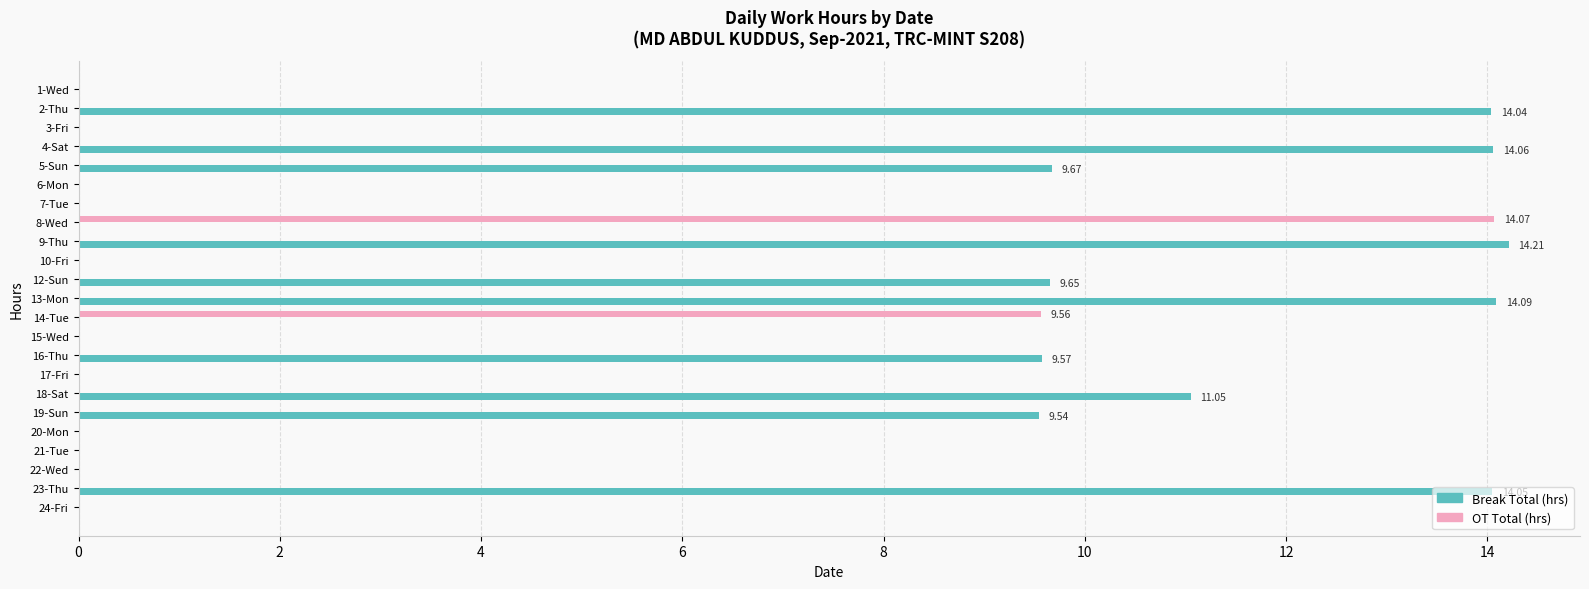

What is the total value across all series at 14-Tue?

9.6